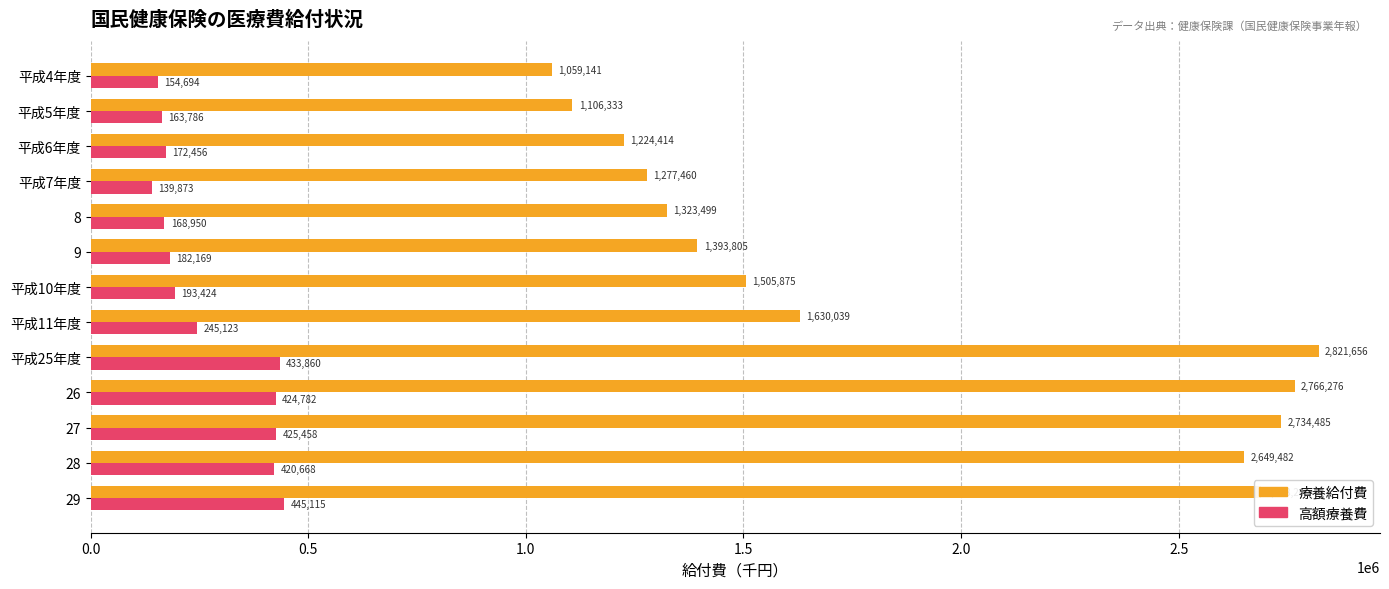

Is it true that 療養給付費 equals 1630039 at 平成11年度?

True